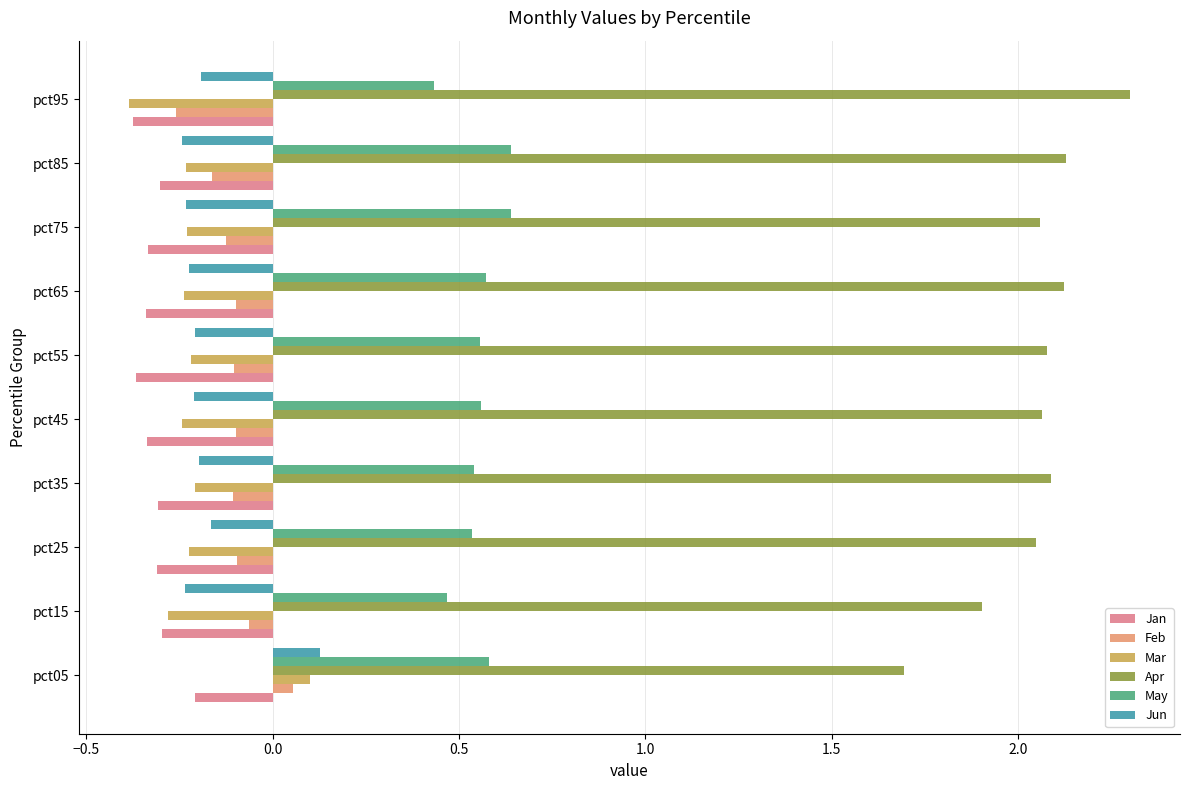

The value of Apr at pct35 is 2.1. True or false?

True